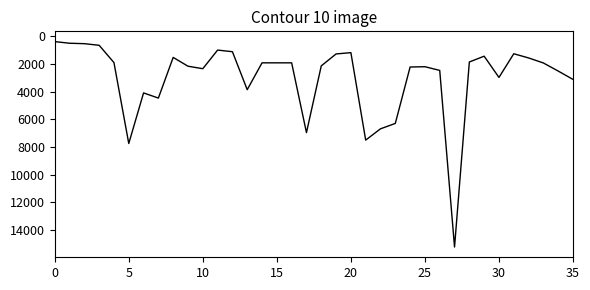

What is the greatest value displayed?

15222